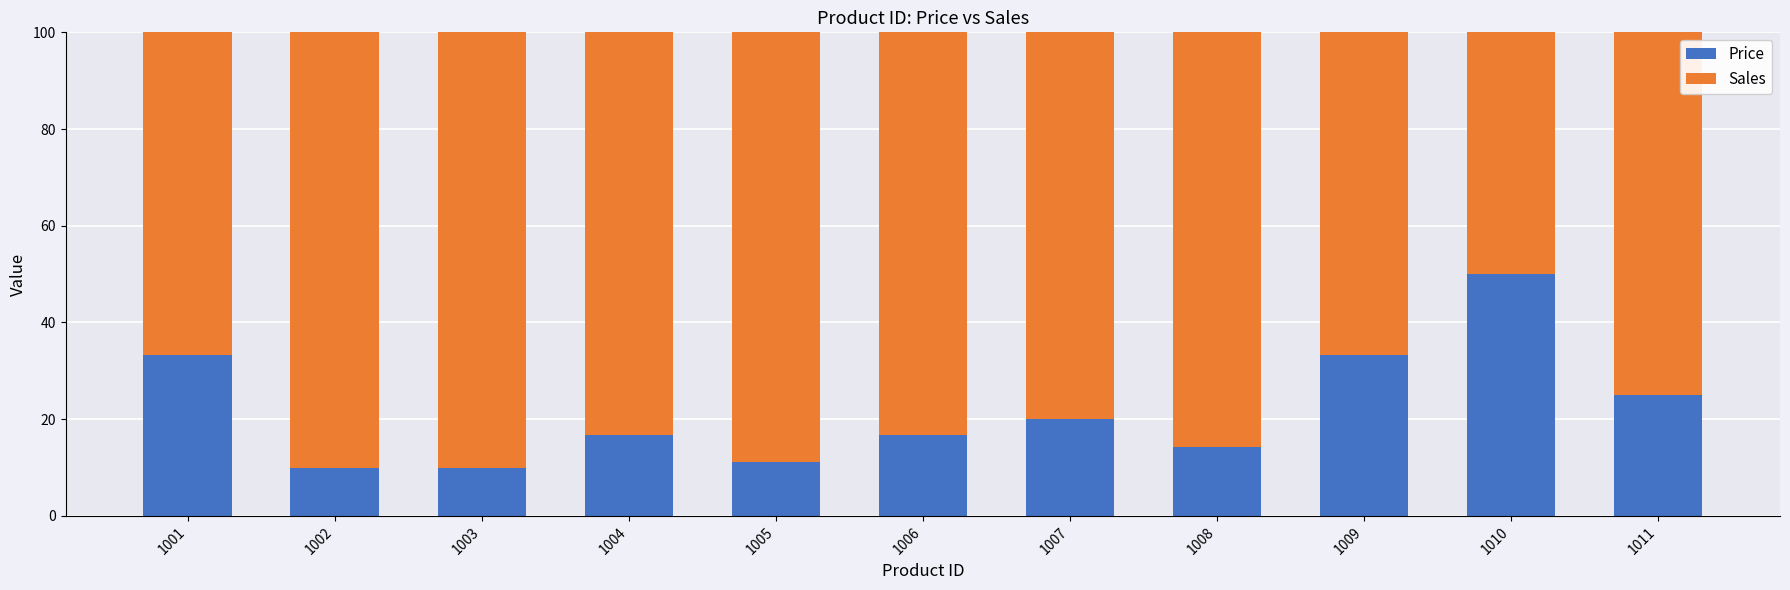

Is it true that Price equals 14.3 at 1003?

False